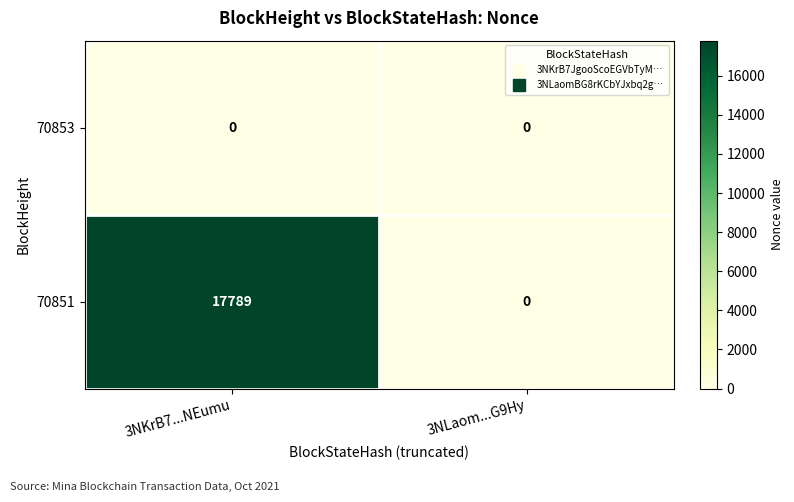

How many distinct data groups are displayed?

2